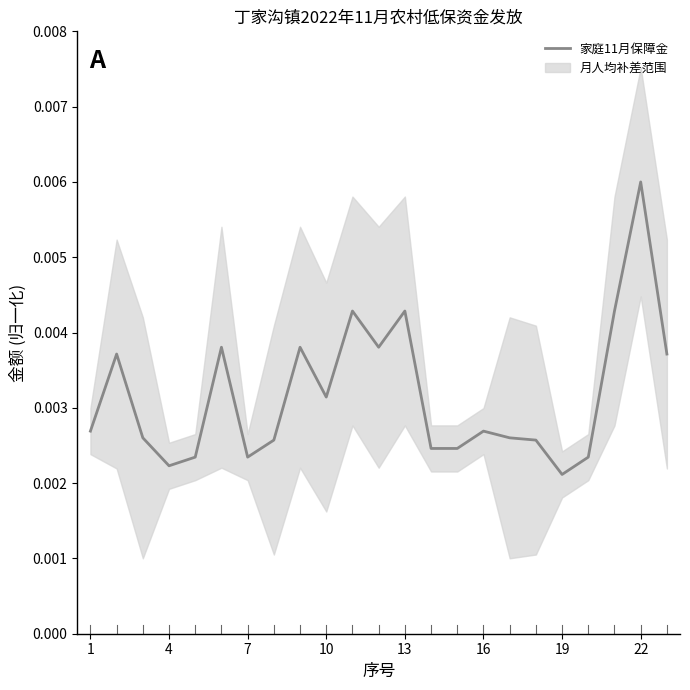

How many lines are shown in the chart?

1